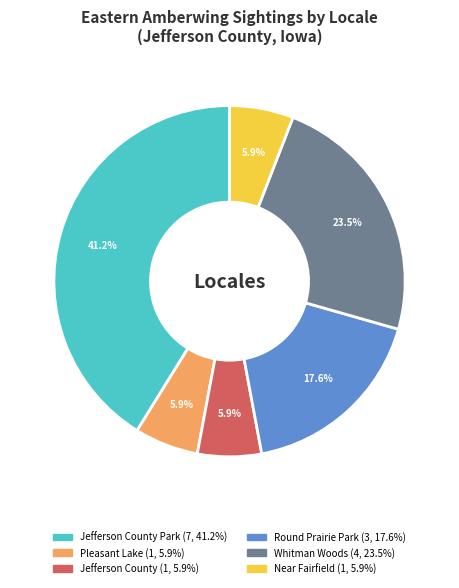

Is there any slice that represents more than half of the pie?

No